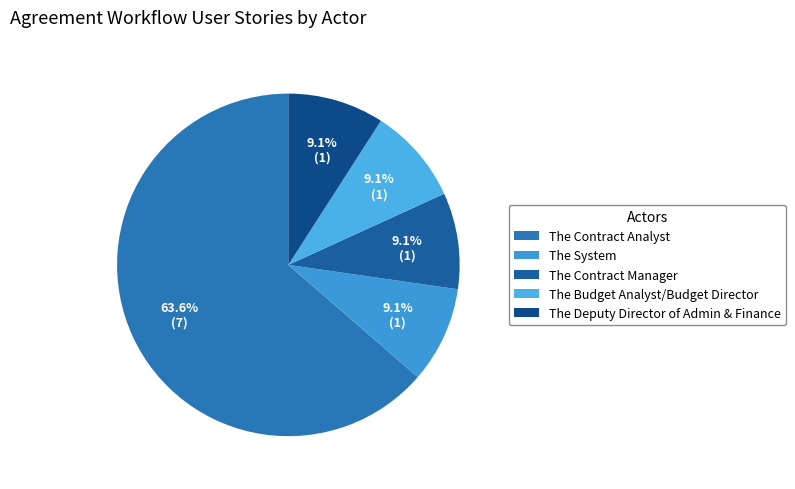

Between The Contract Analyst and The Budget Analyst/Budget Director, which is larger?

The Contract Analyst